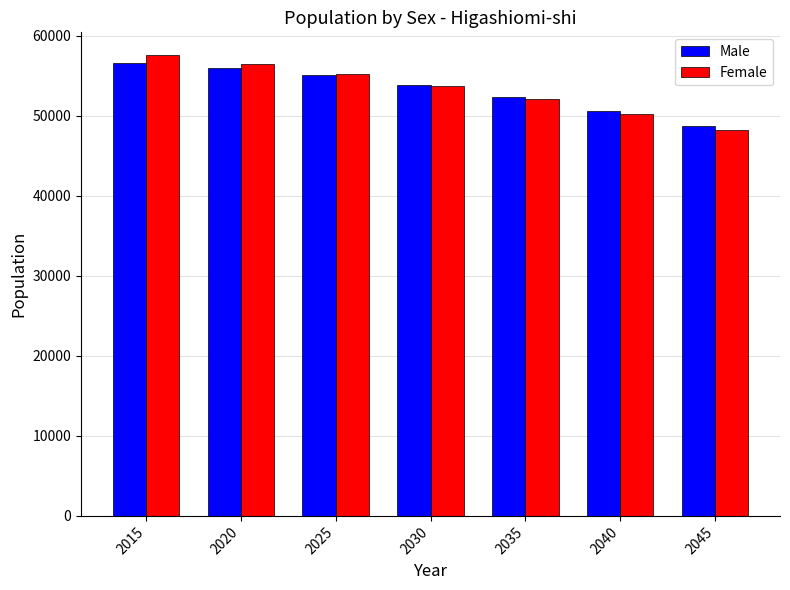

What is the value of the Male bar at the 4th from the left?

53869